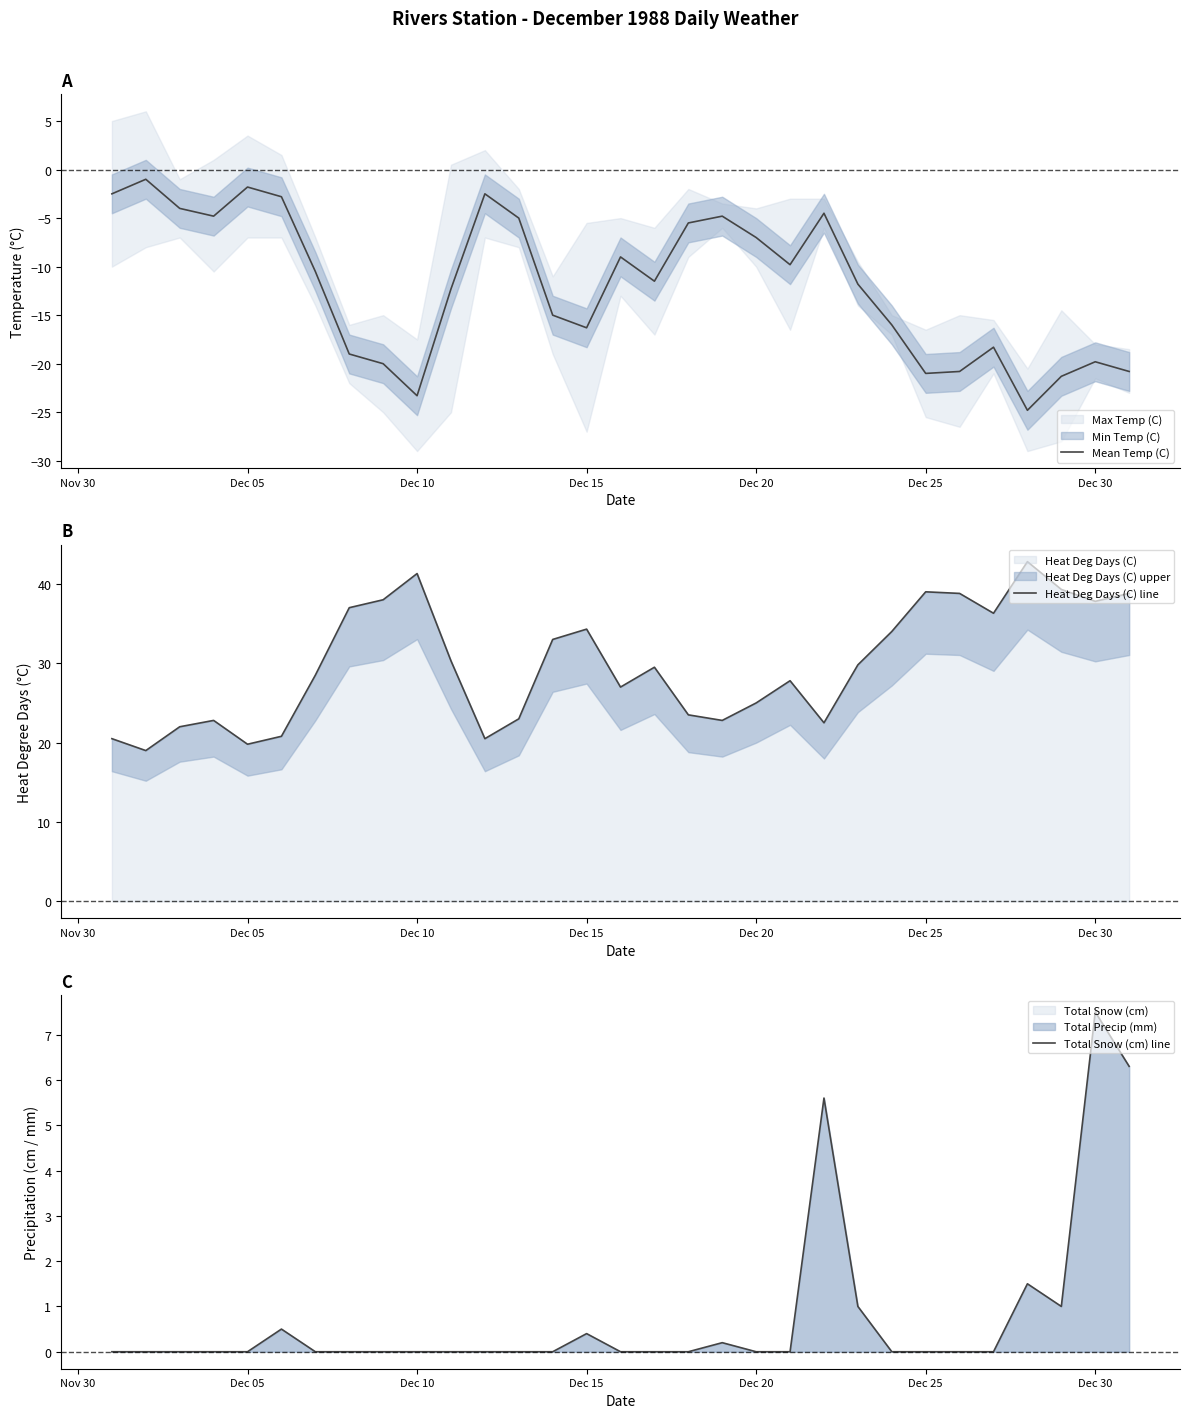

What is the lowest value of the Mean Temp (C) series?

-24.8